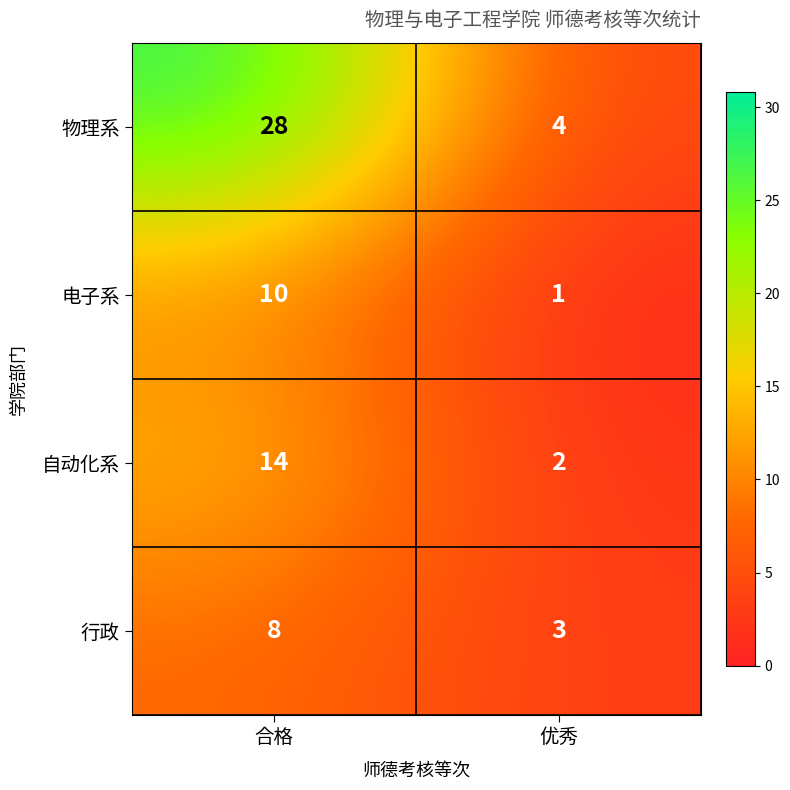

Count the number of categories in the chart.

2